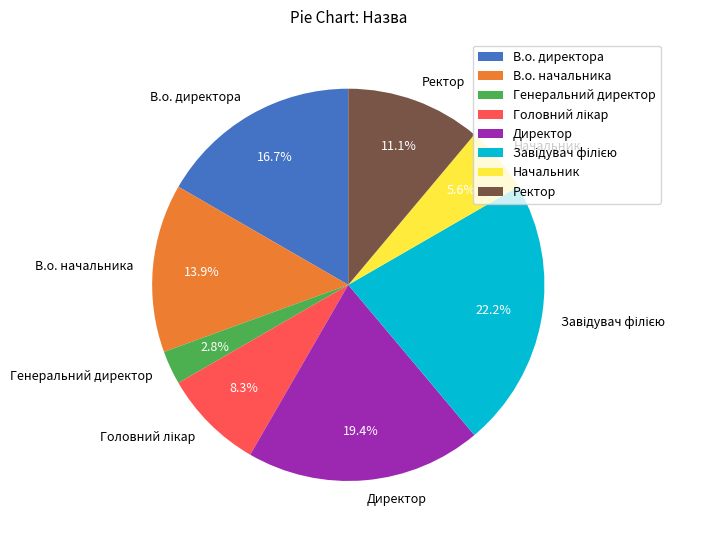

Count the number of slices in the pie.

8